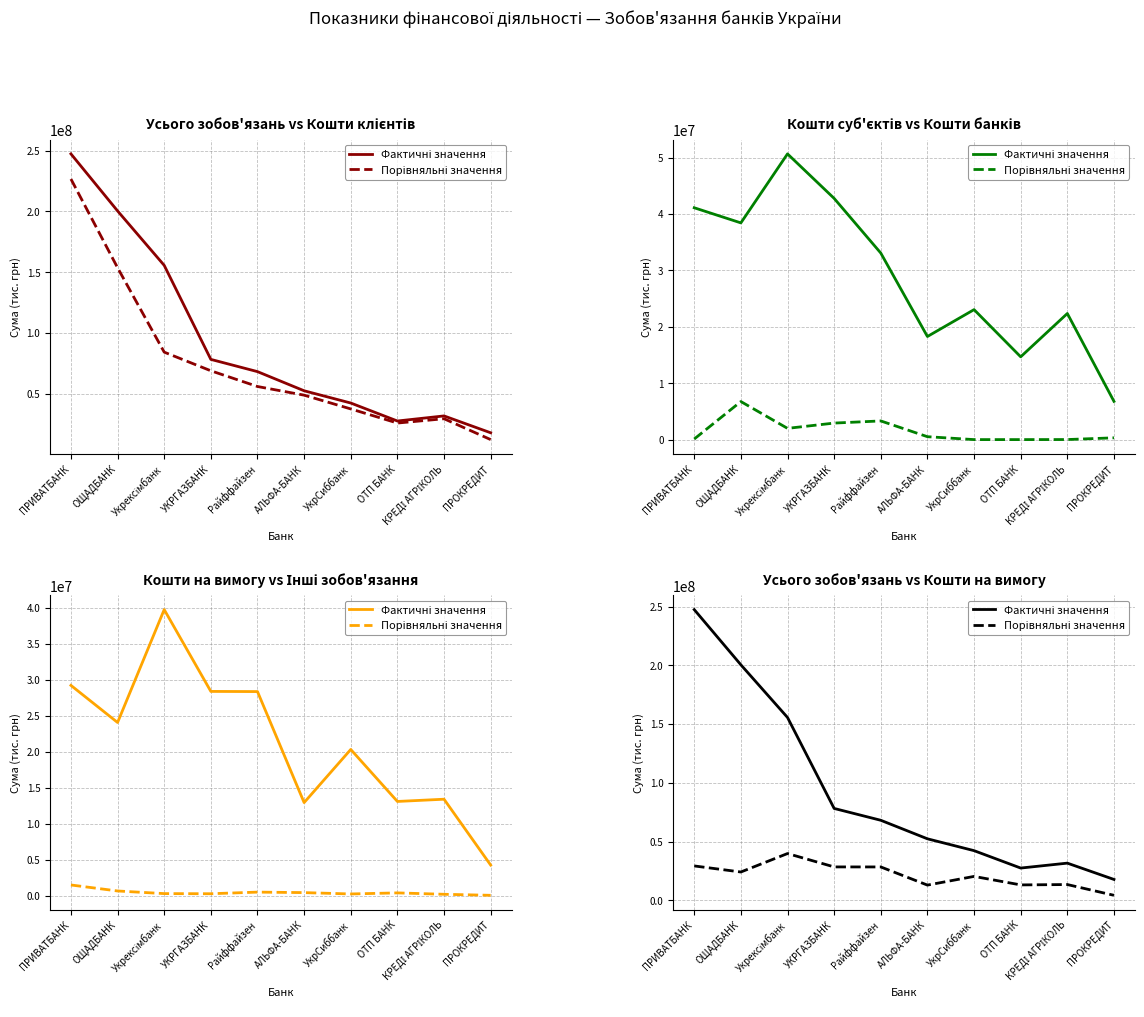

How many categories are shown in the chart?

10